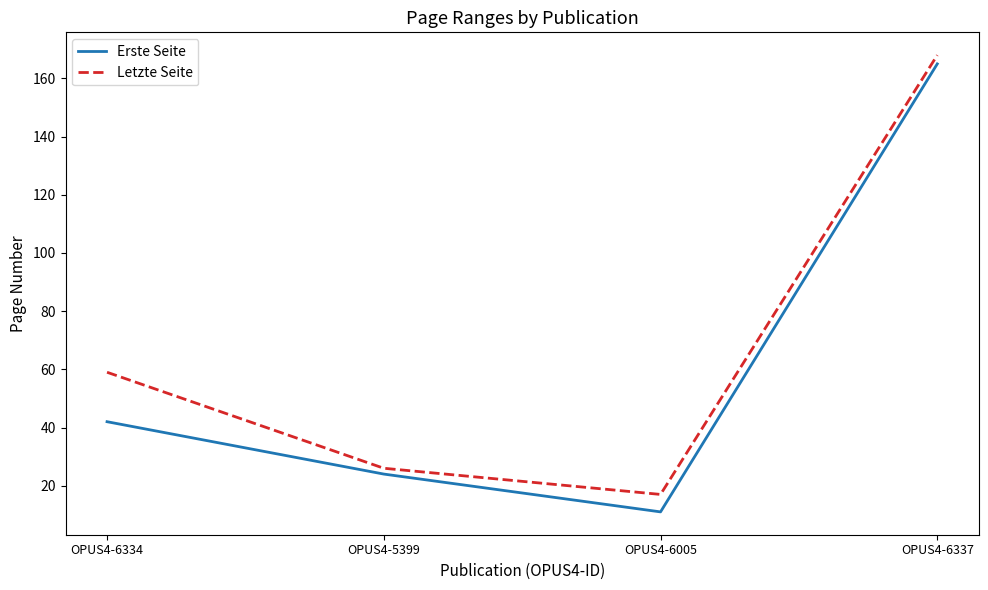

Which series has the largest range (max minus min)?

Erste Seite